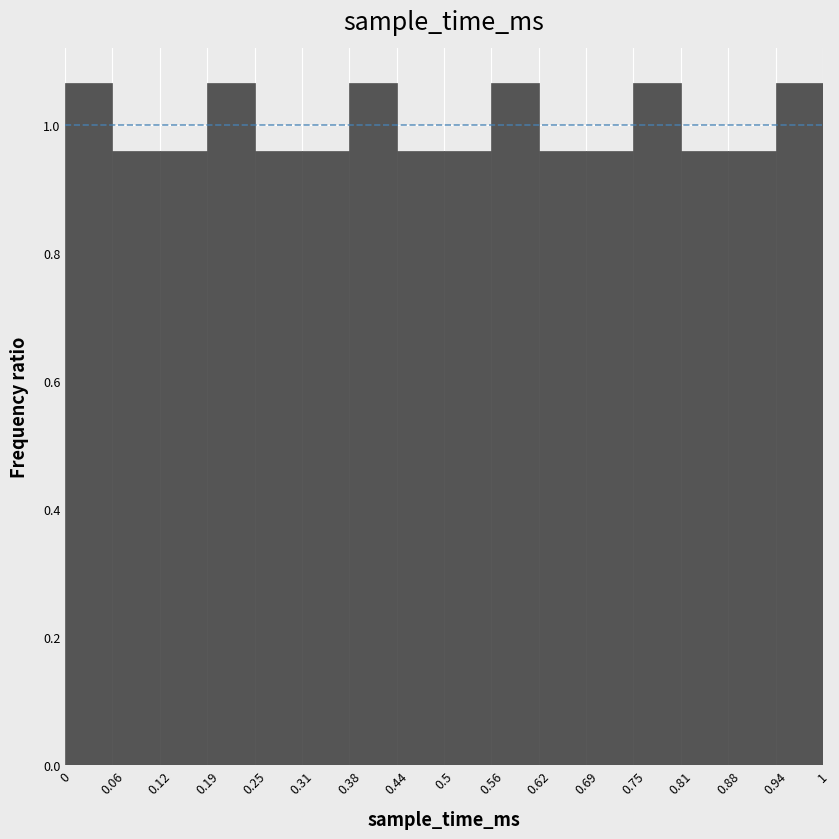

Reading left to right, list every bar in this chart as the range it spans on the x-axis followed by its height. The values are not printed on the chart, so give them approximately, as read against the axis.

0 to 0.06: 1.06
0.06 to 0.12: 0.96
0.12 to 0.19: 0.96
0.19 to 0.25: 1.06
0.25 to 0.31: 0.96
0.31 to 0.38: 0.96
0.38 to 0.44: 1.06
0.44 to 0.5: 0.96
0.5 to 0.56: 0.96
0.56 to 0.62: 1.06
0.62 to 0.69: 0.96
0.69 to 0.75: 0.96
0.75 to 0.81: 1.06
0.81 to 0.88: 0.96
0.88 to 0.94: 0.96
0.94 to 1: 1.06